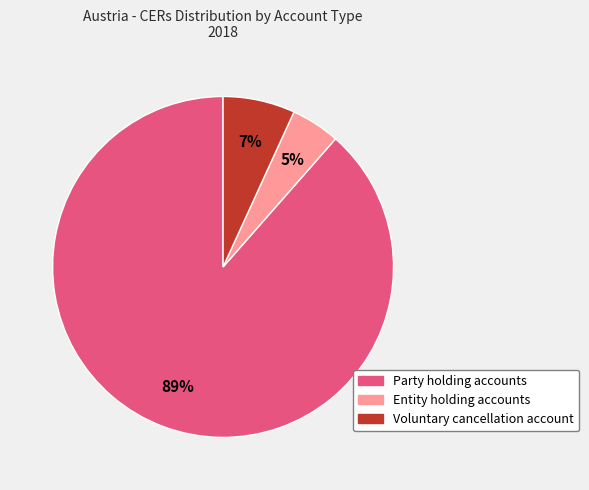

Which has a higher value, Entity holding accounts or Party holding accounts?

Party holding accounts